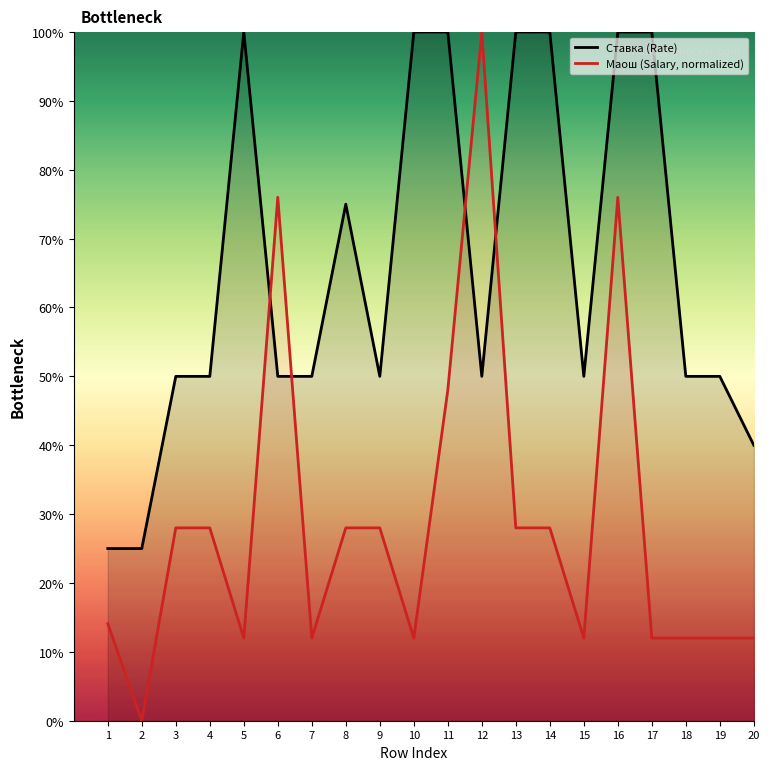

Reading left to right, list all the values displayed in this chart.

Ставка (Rate): 0.2	0.2	0.5	0.5	1.0	0.5	0.5	0.8	0.5	1.0	1.0	0.5	1.0	1.0	0.5	1.0	1.0	0.5	0.5	0.4
Маош (Salary, normalized): 0.1	0.0	0.3	0.3	0.1	0.8	0.1	0.3	0.3	0.1	0.5	1.0	0.3	0.3	0.1	0.8	0.1	0.1	0.1	0.1